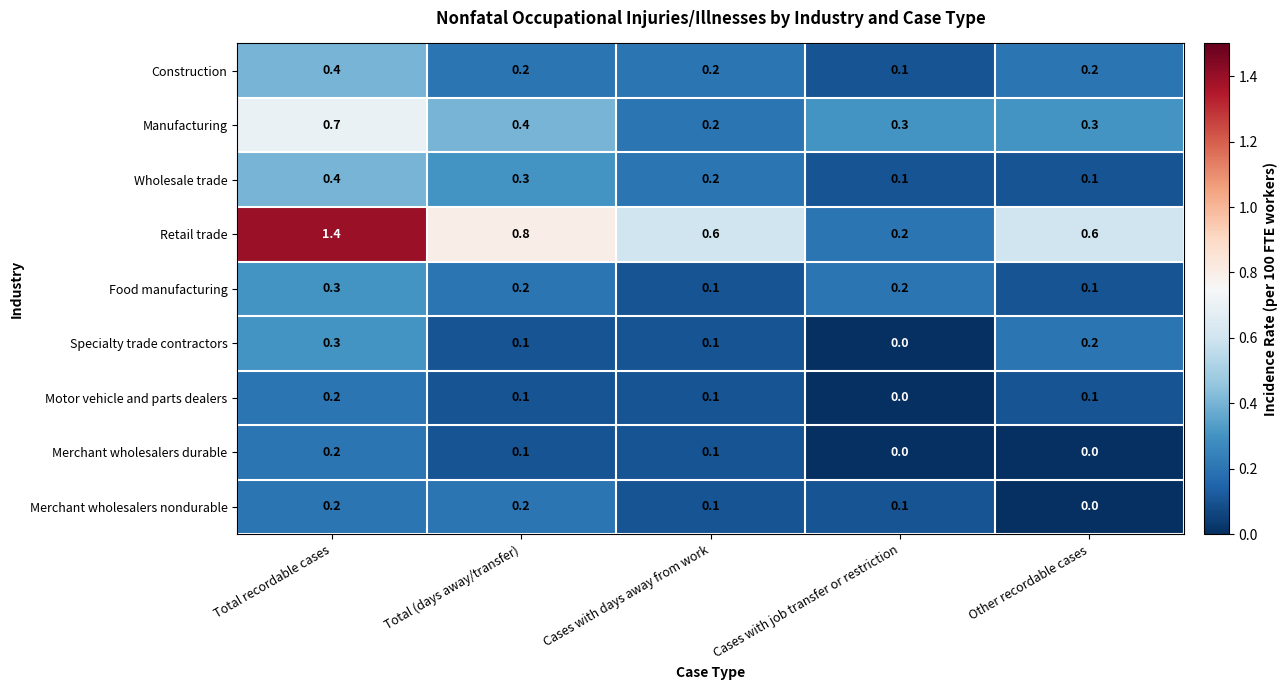

Which series changed the most between Total recordable cases and Total (days away/transfer)?

Retail trade